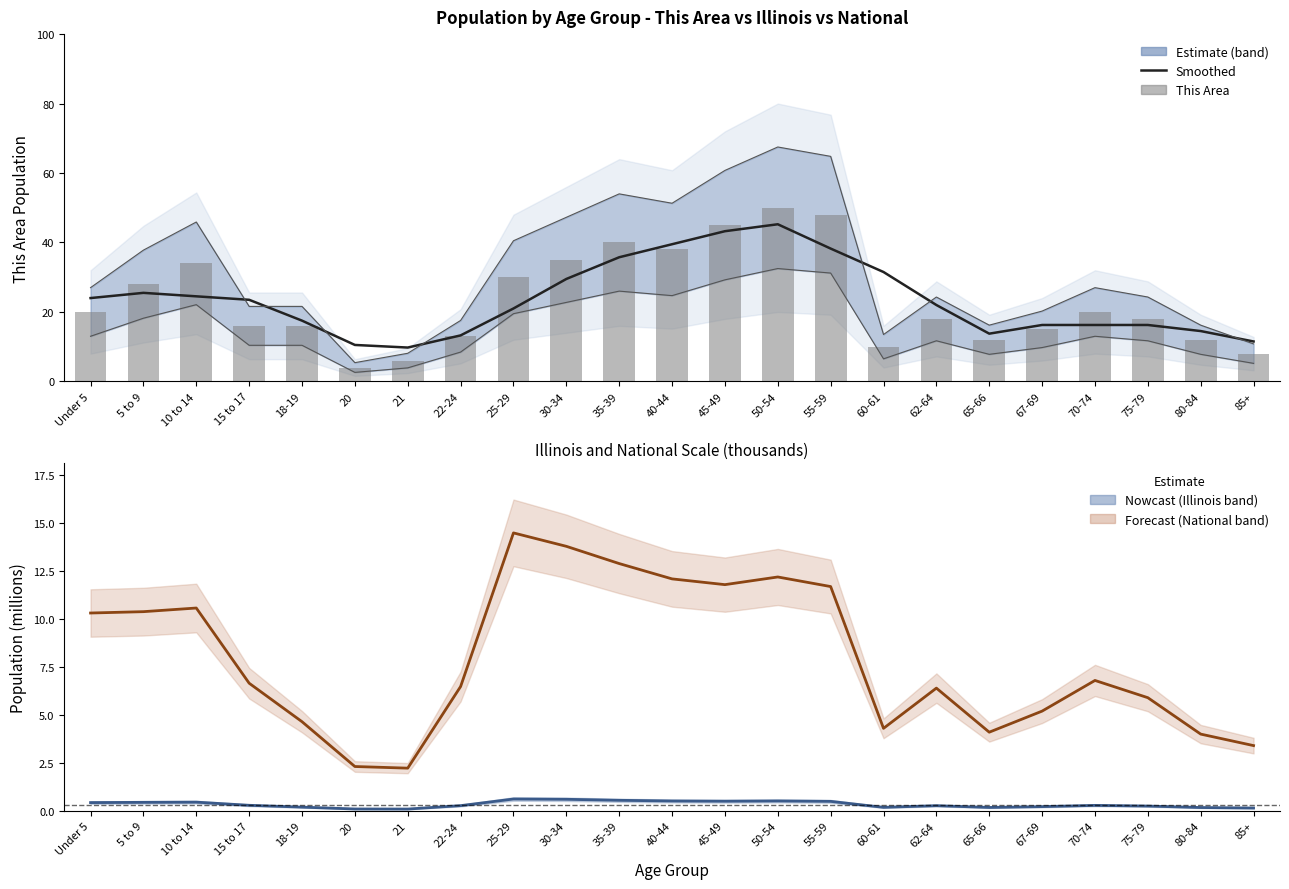

Is the value of Illinois at 75-79 greater than the value of This Area at 85+?

No